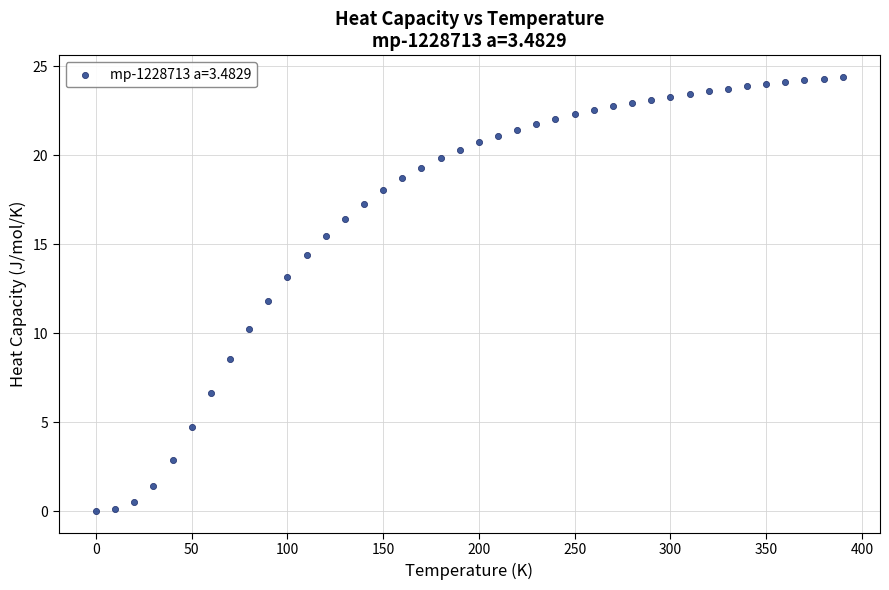

What is the range of X values (max minus min)?

390.0